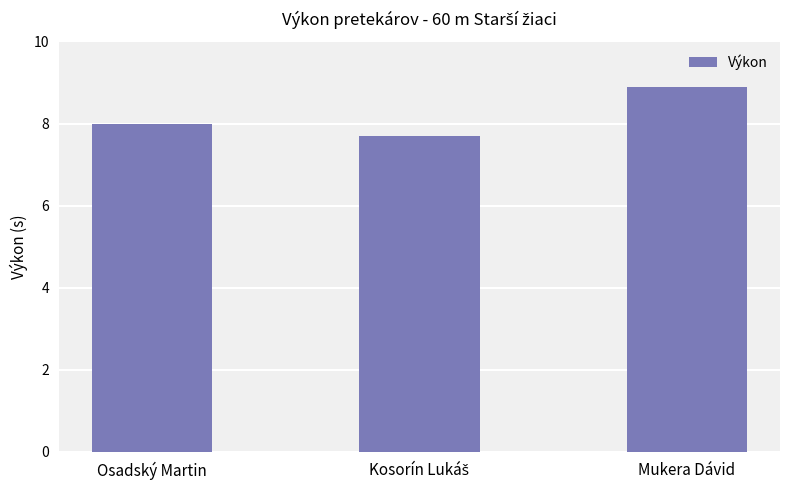

What is the sum of all values?

24.6